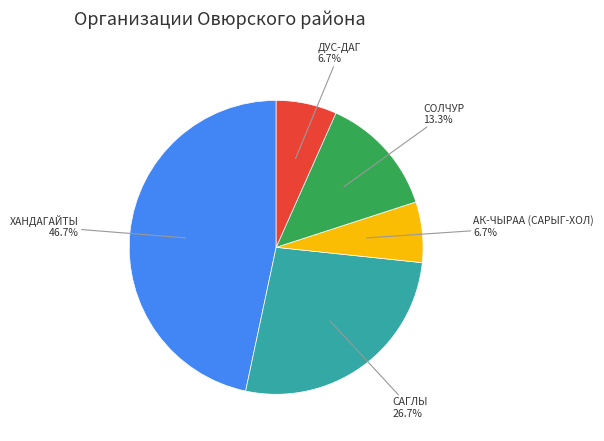

Is there a majority slice in this chart?

No